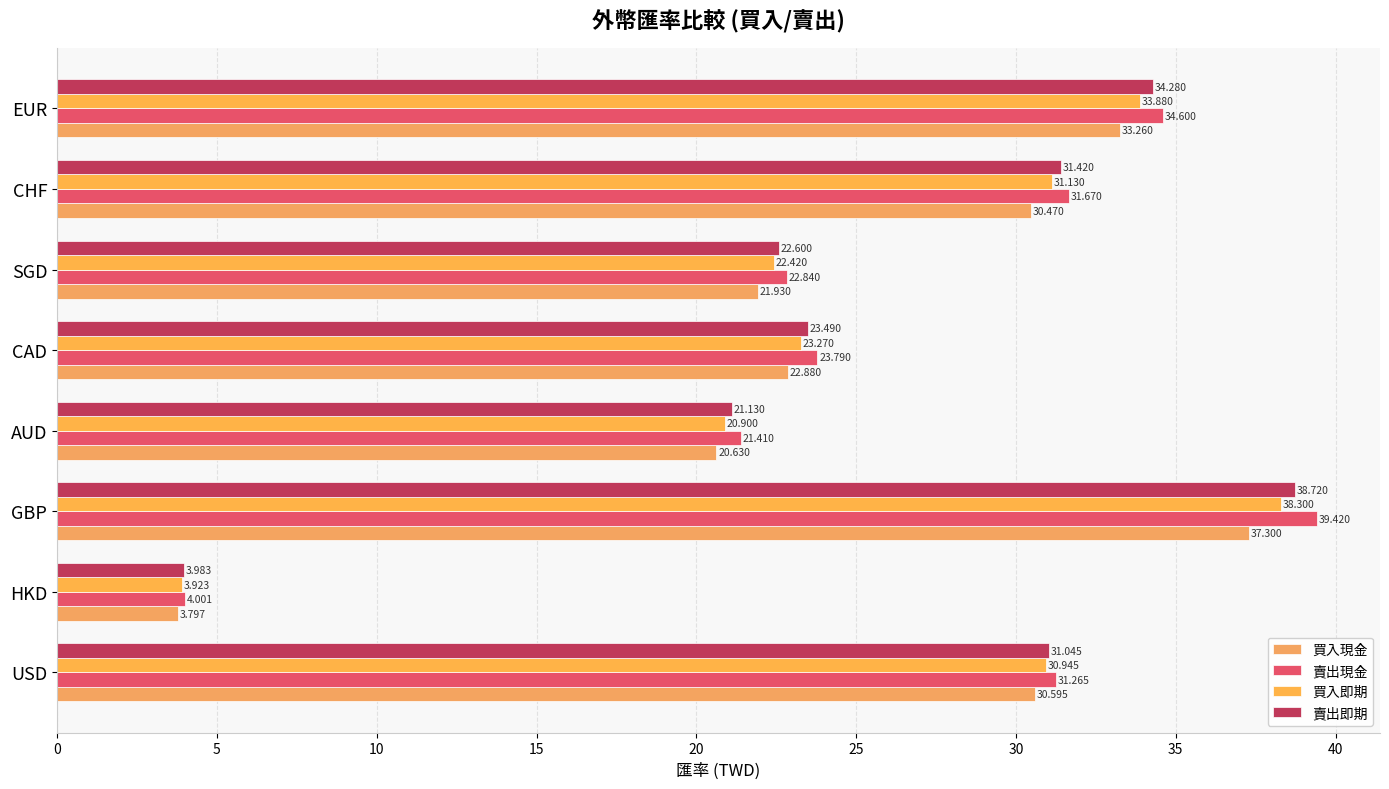

What is the minimum value for 買入現金?

3.8